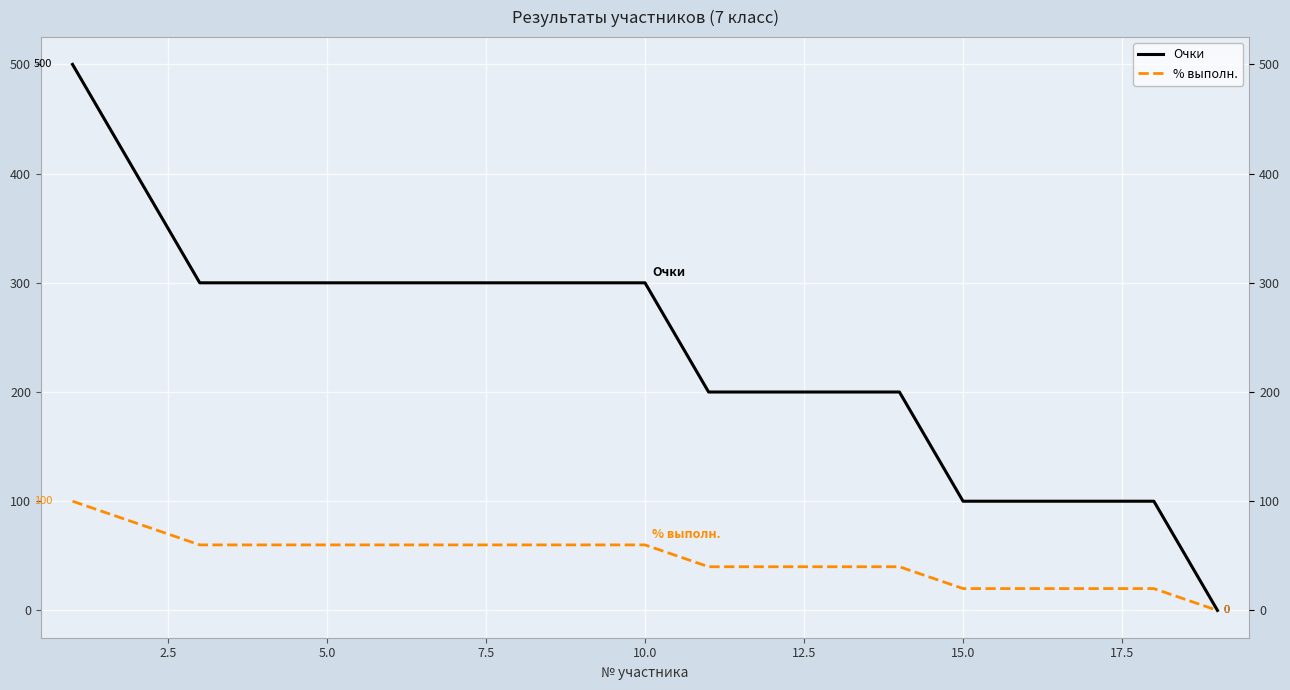

Which series changed the most between 5.0 and 15.0?

Очки